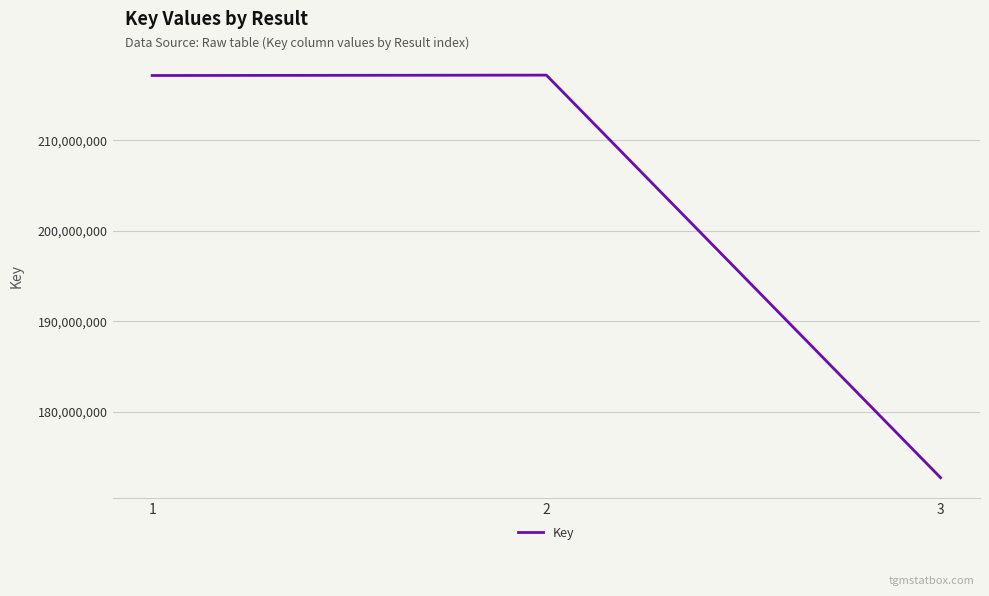

Which label corresponds to the smallest value in the chart?

3